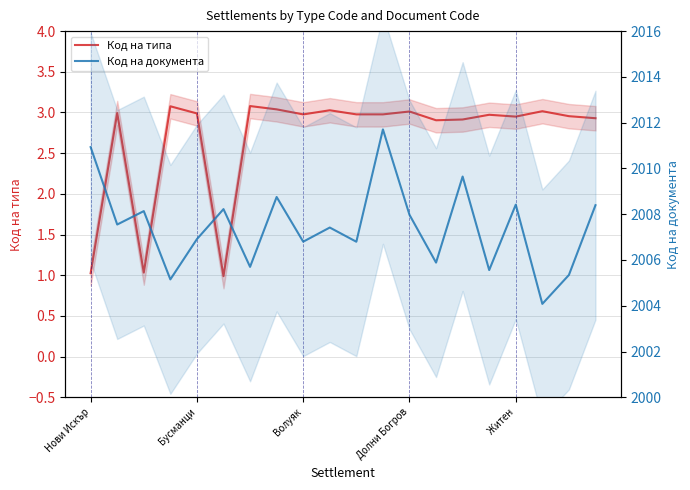

Rank the series at 7 from lowest to highest value.

Код на типа, Код на документа